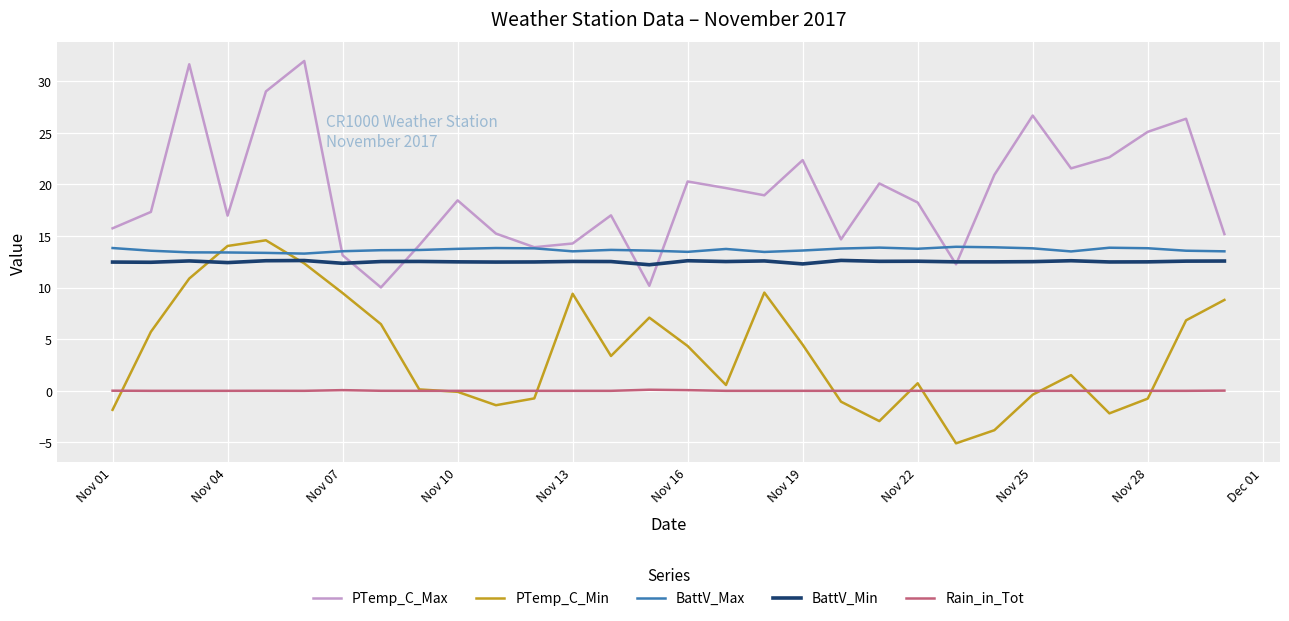

Which series has the largest total across all categories?

PTemp_C_Max